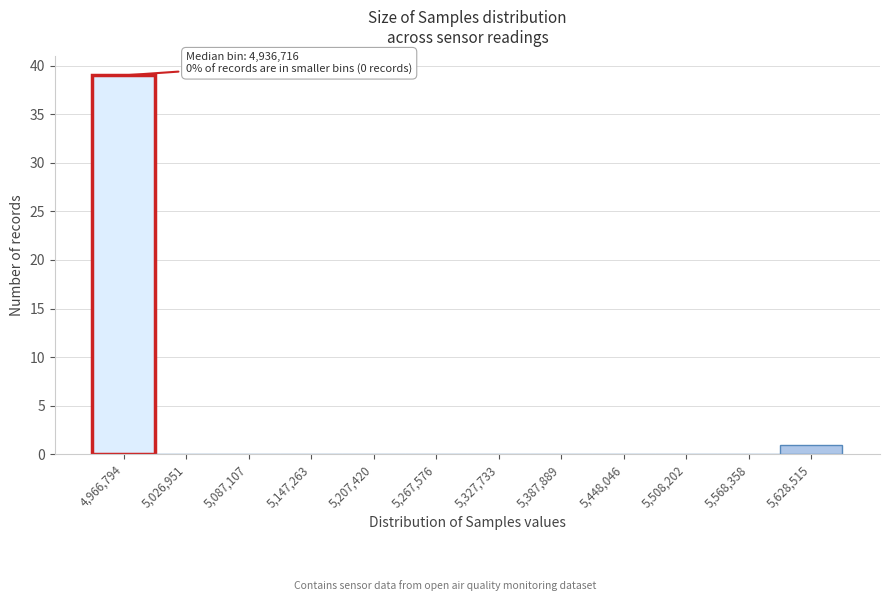

Which range on the x-axis has the tallest bar?

4940000 to 5000000